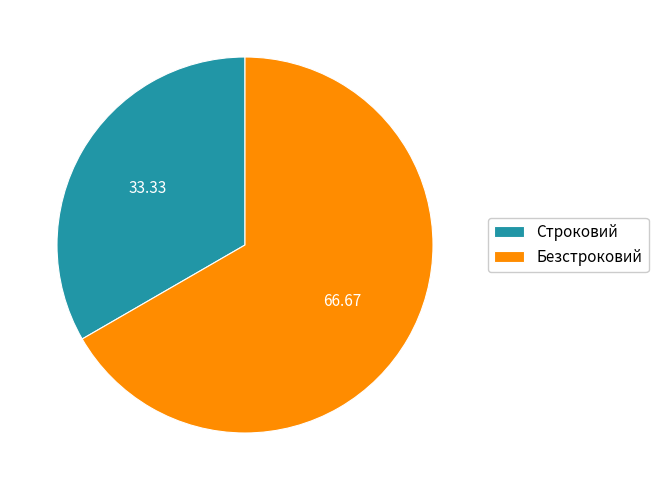

Between Безстроковий and Строковий, which is larger?

Безстроковий